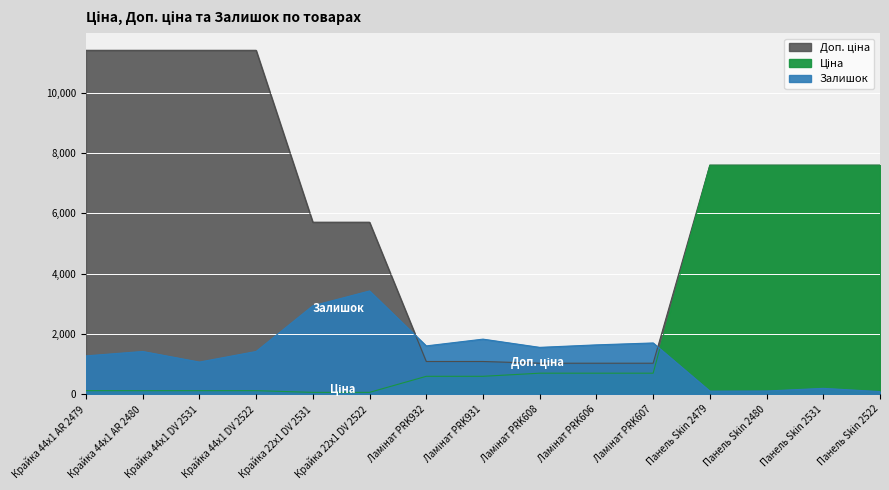

The value of Залишок at Крайка 44x1 AR 2480 is 2437.8. True or false?

False